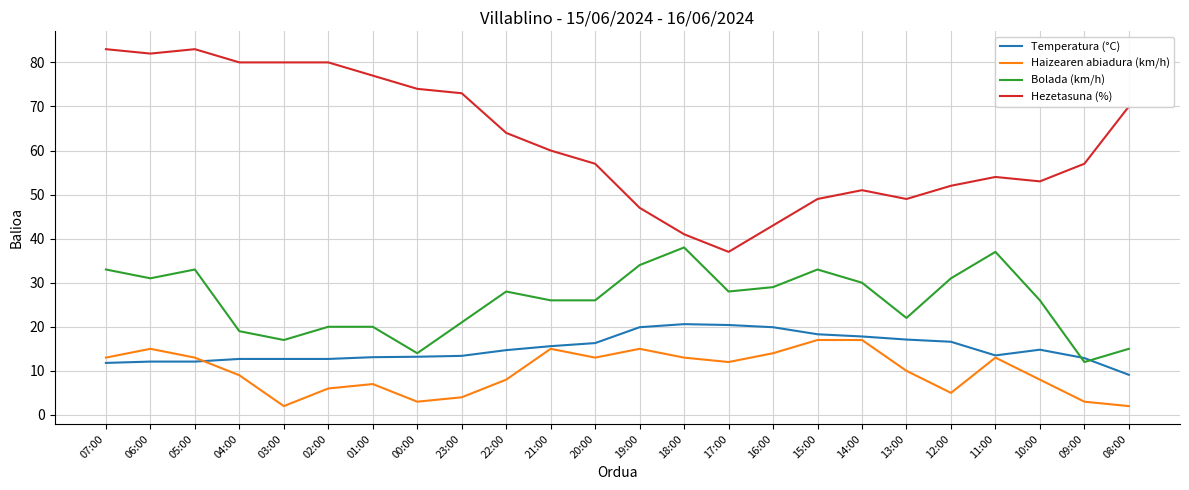

What is the sum of the Hezetasuna (%) values at 02:00 and 18:00?

121.0